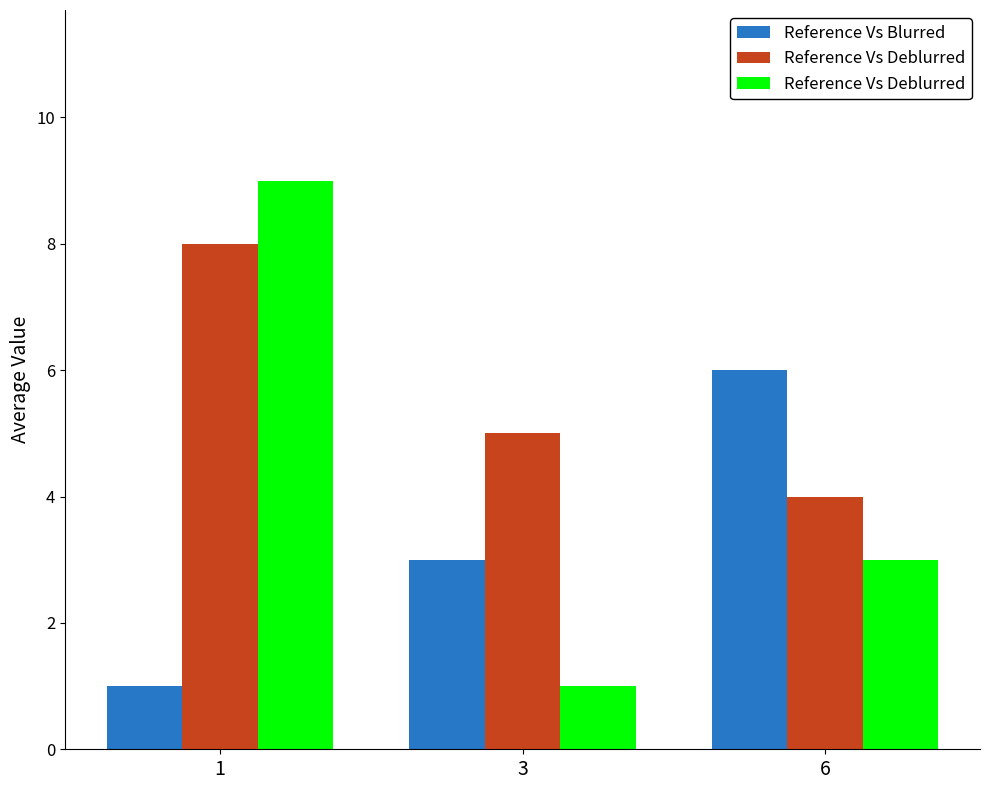

What is the sum of all Reference Vs Deblurred values?

13